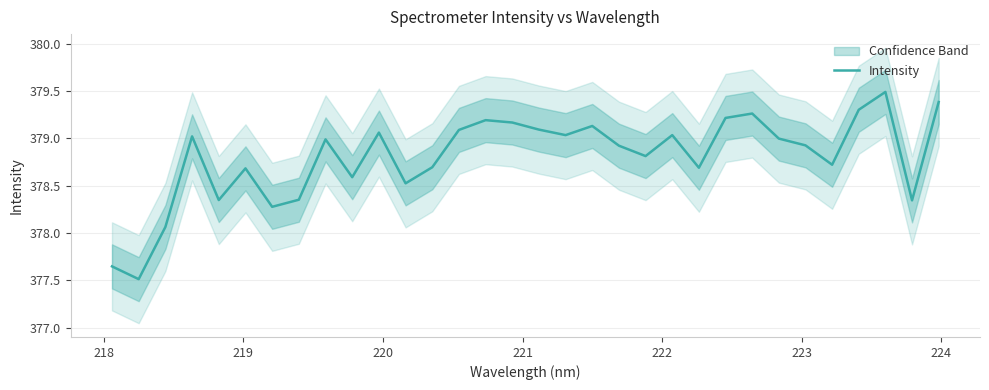

What is the minimum value shown in the chart?

377.5